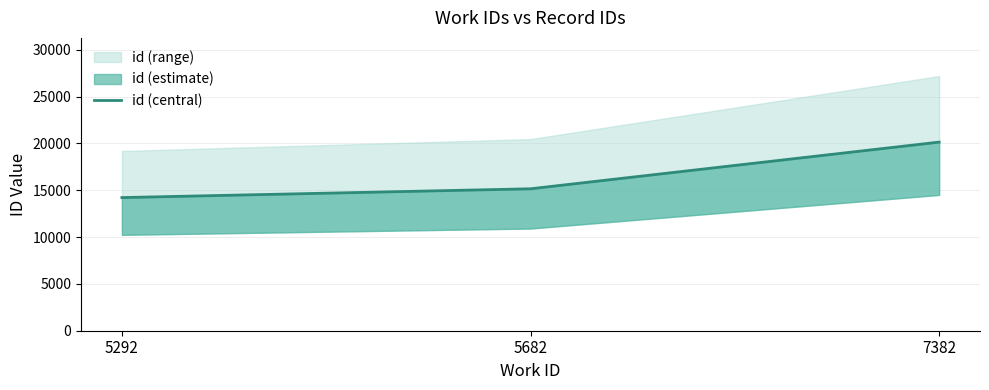

Reading left to right, what are all the values shown in this chart?

14218	15157	20142